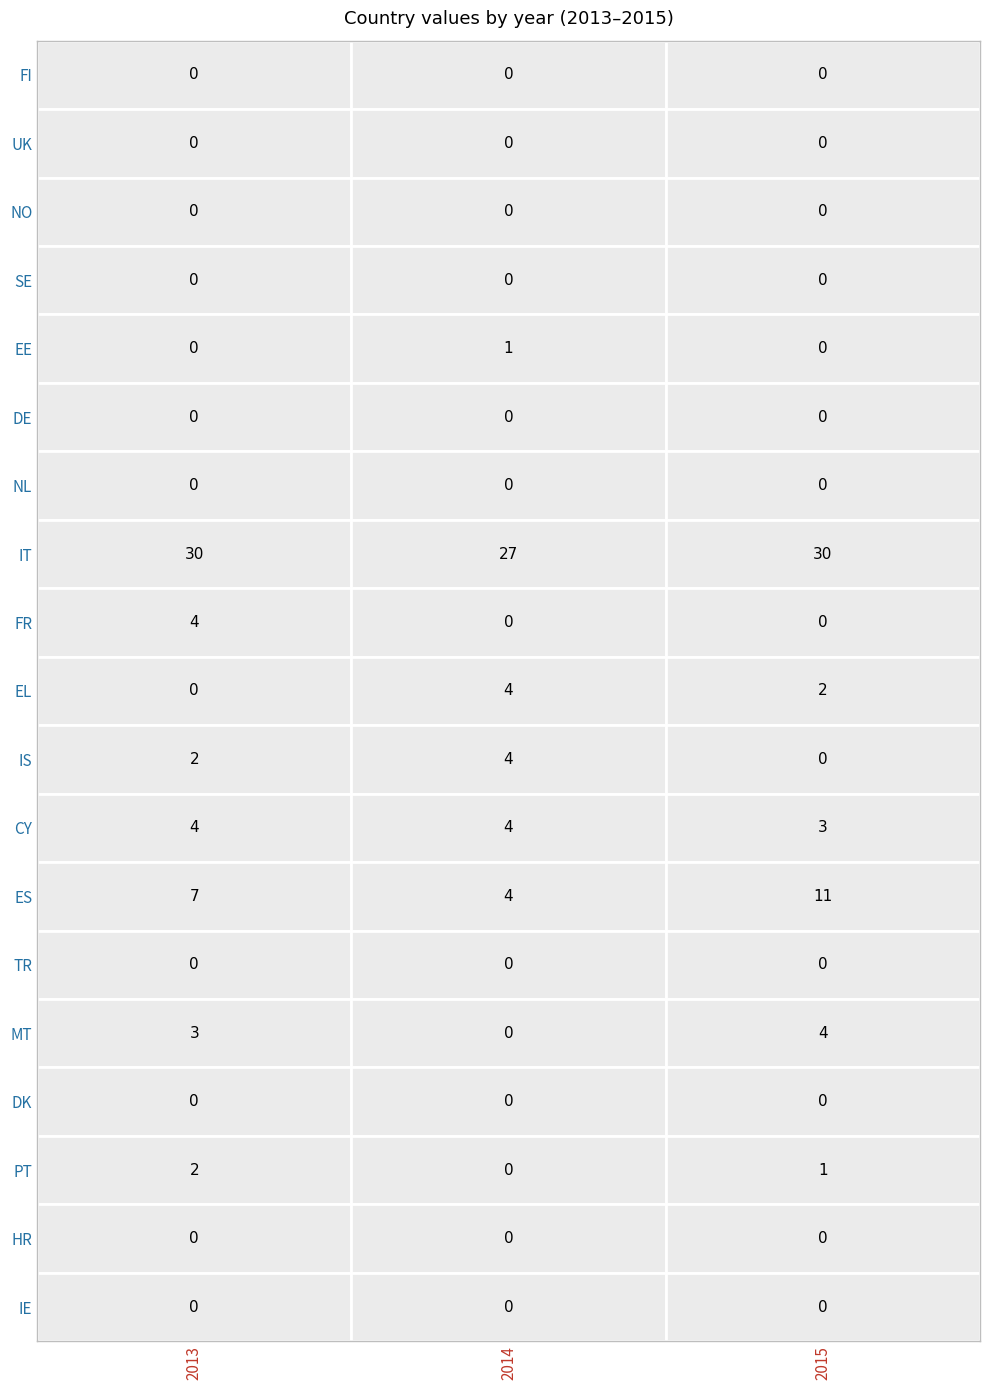

The NL series shows 0 at 1. True or false?

True